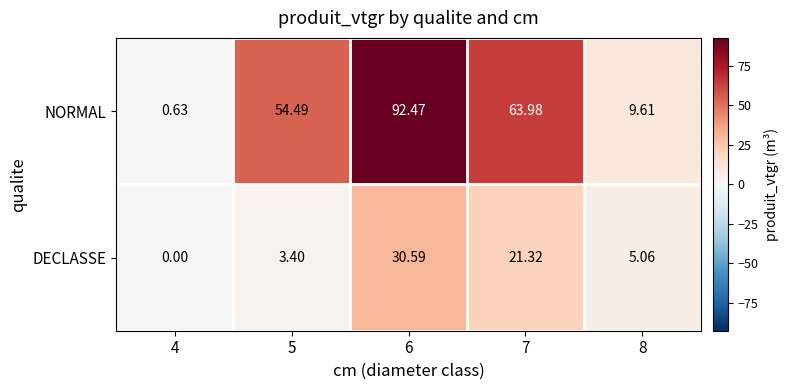

How many data points does each series have?

5